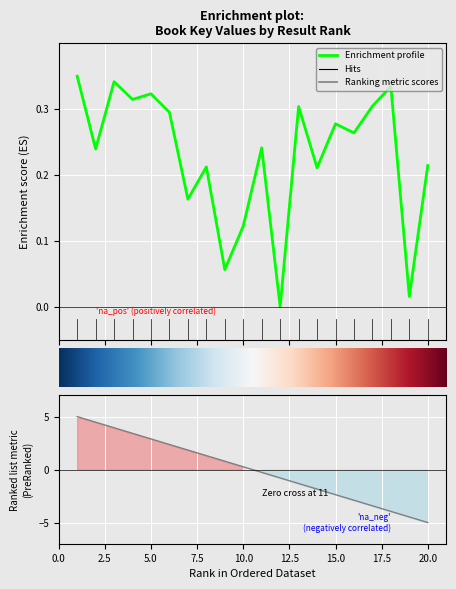

What is the sum of the values at 2 and 17?

0.5